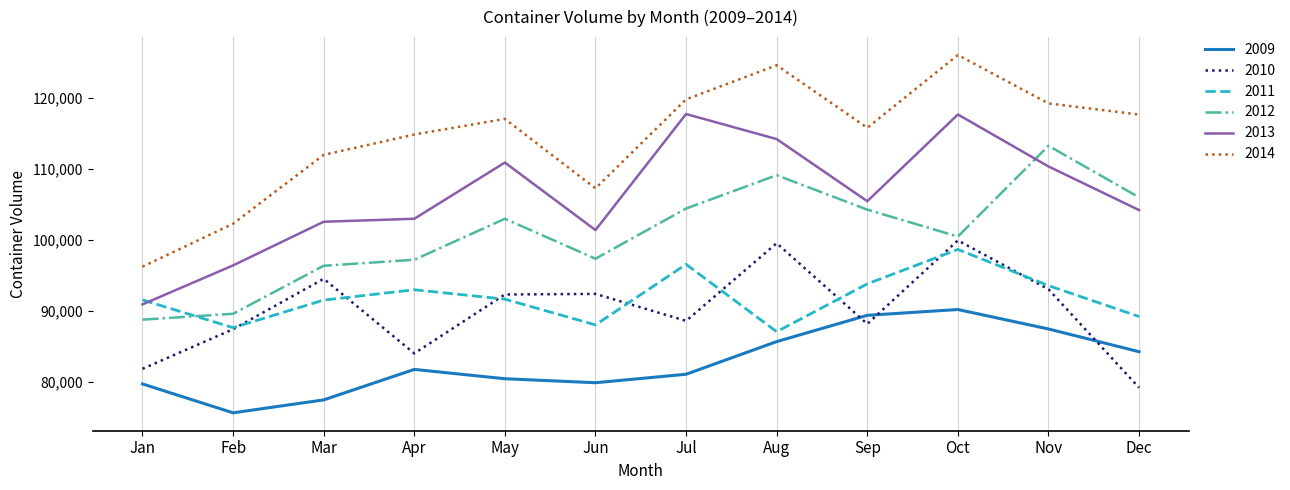

Is the value of 2014 at May greater than the value of 2010 at Sep?

Yes